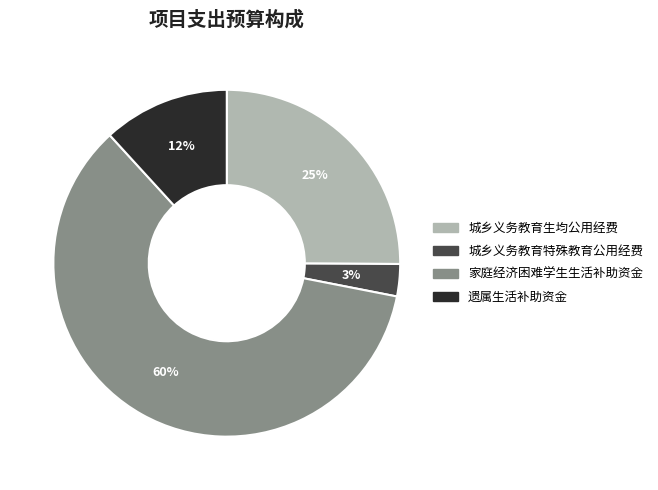

How many segments does this pie chart have?

4